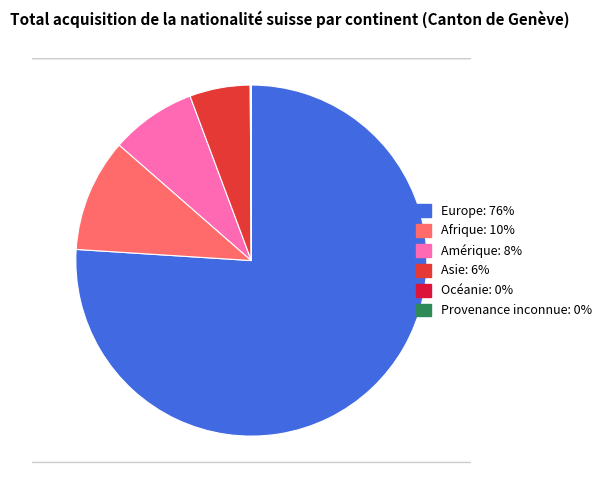

Which category has the smallest portion of the pie?

Provenance inconnue